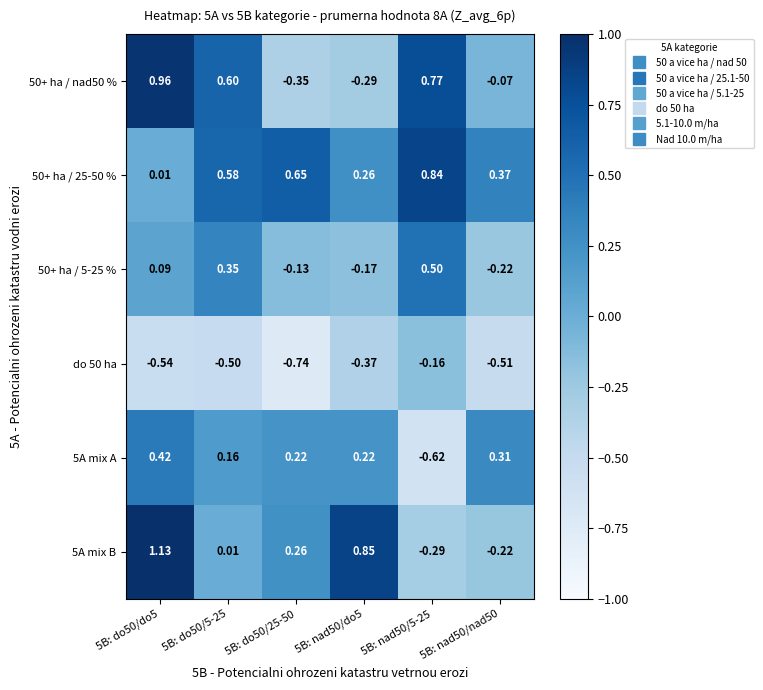

How many categories are shown in the chart?

6